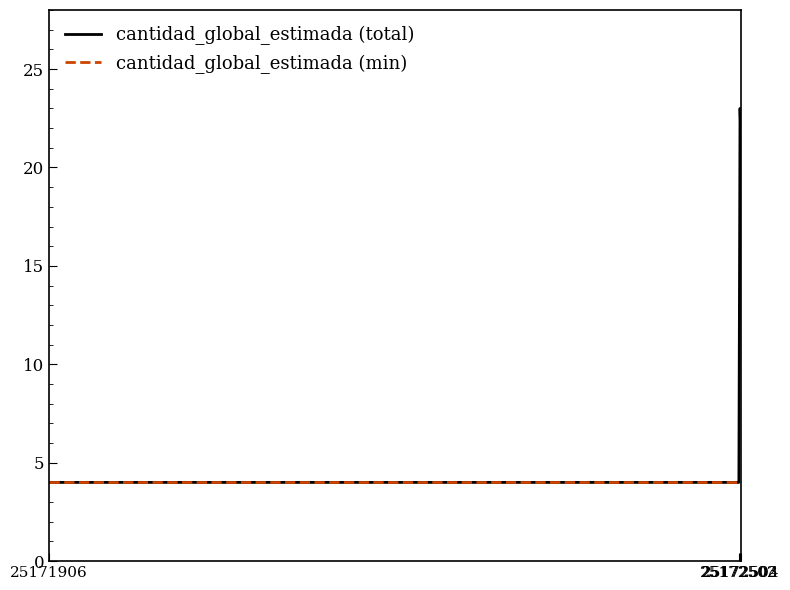

True or false: cantidad_global_estimada (min) has a value of 4 at 25171906.

True